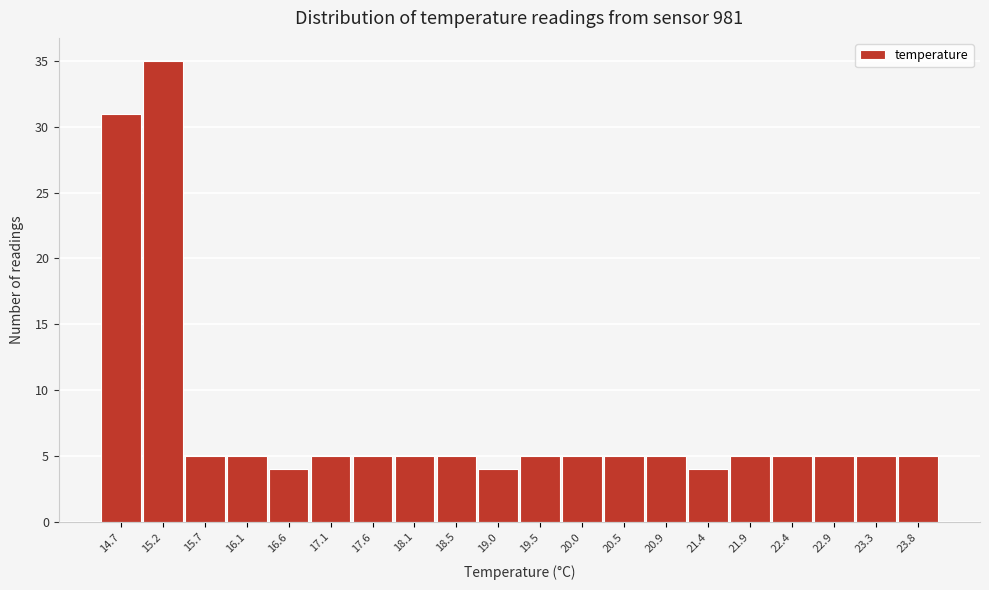

Reading left to right, transcribe all the data shown in this chart.

31	35	5	5	4	5	5	5	5	4	5	5	5	5	4	5	5	5	5	5